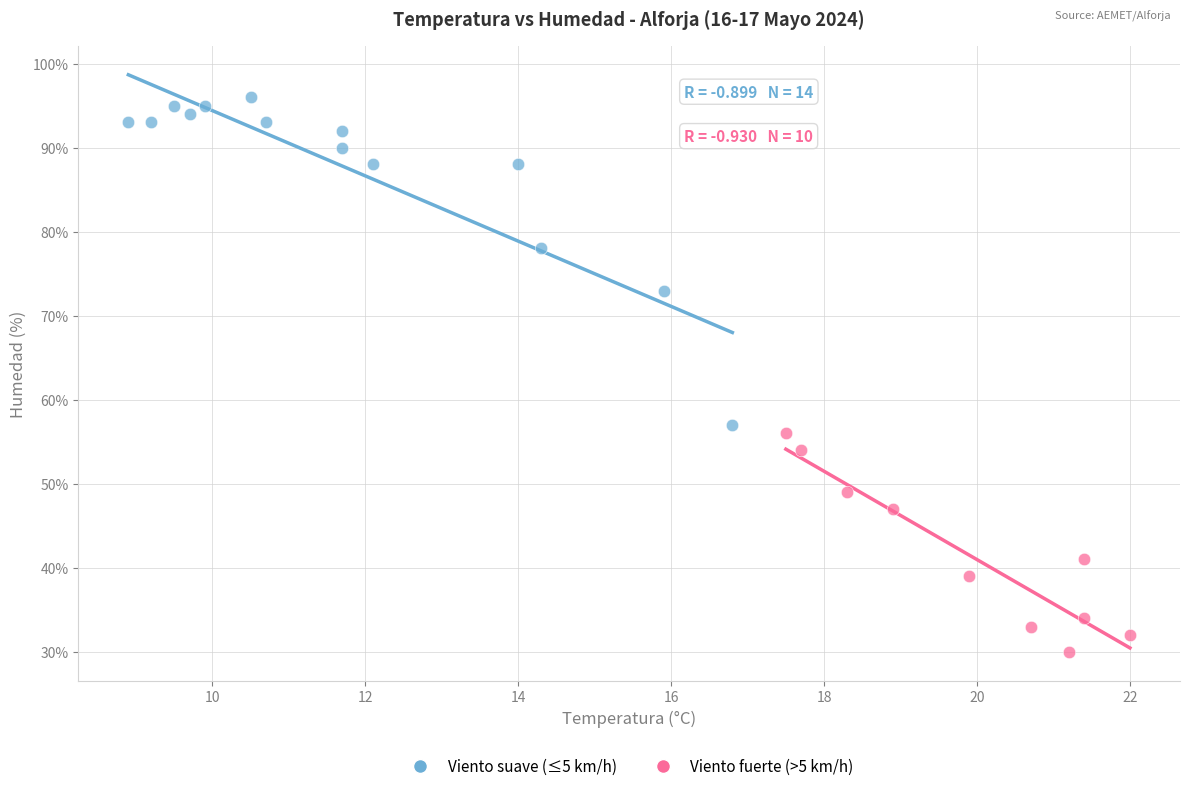

Which series has the widest spread of Y values?

Viento suave (≤5 km/h)